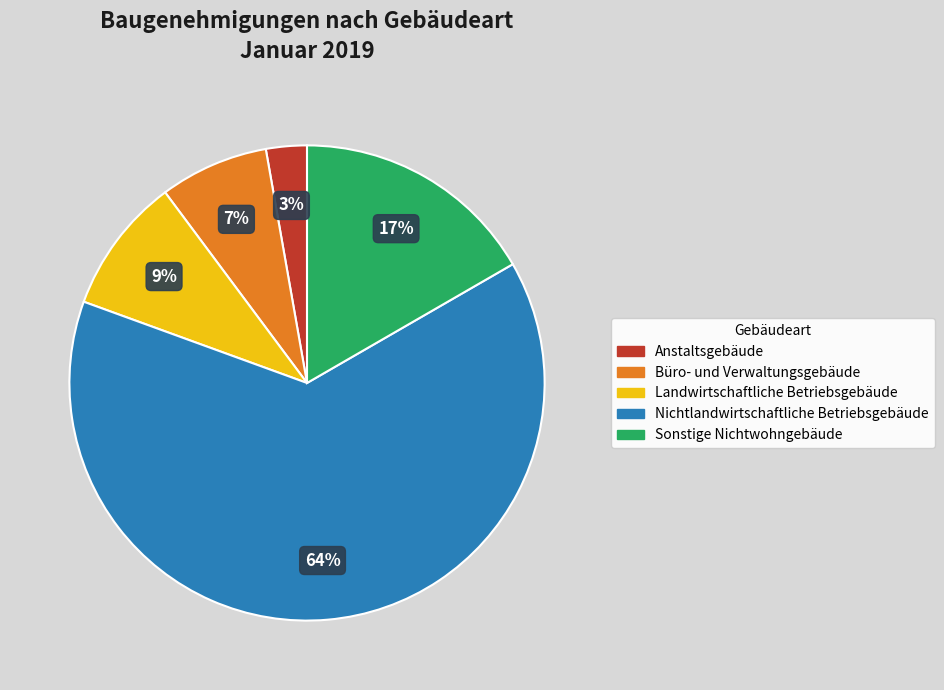

What percentage is the Landwirtschaftliche Betriebsgebäude slice, to the nearest percent?

9%